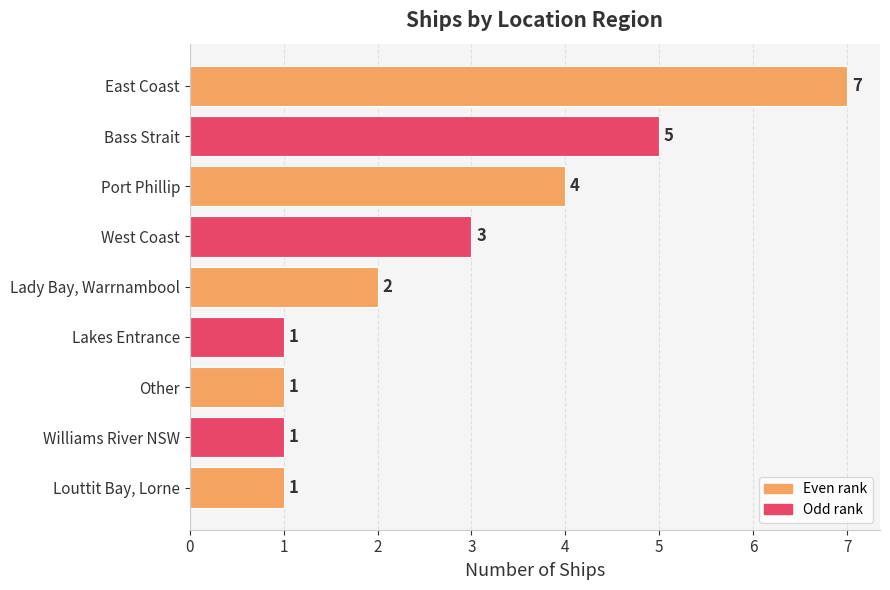

At which label is the value closest to 4?

Port Phillip